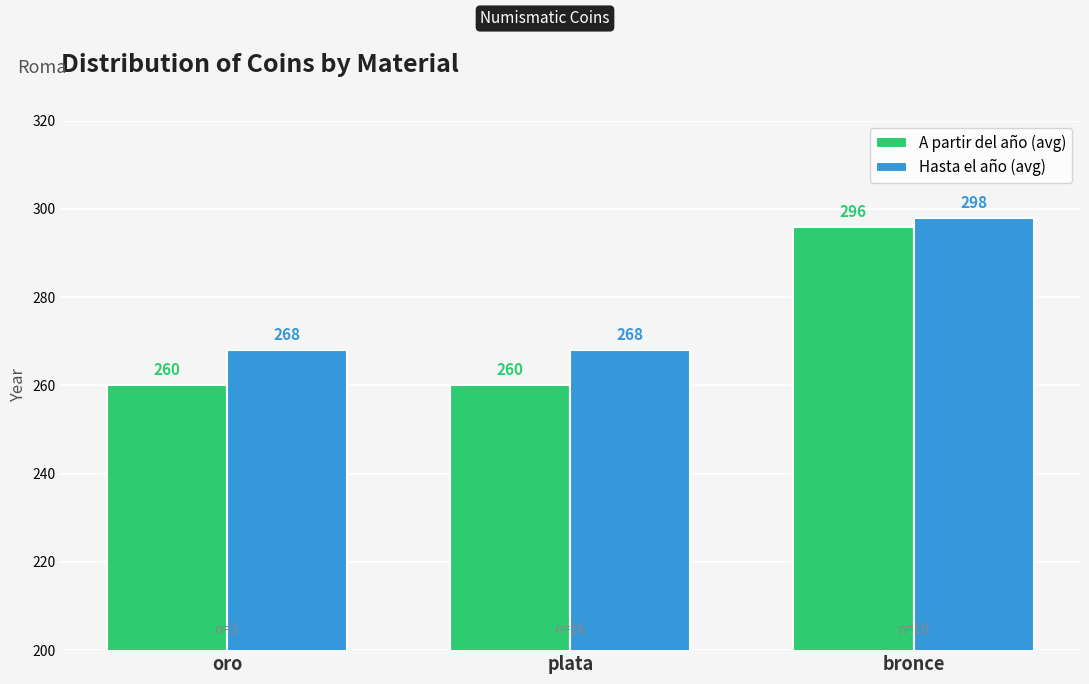

What is the label of the 1st bar from the right?

bronce